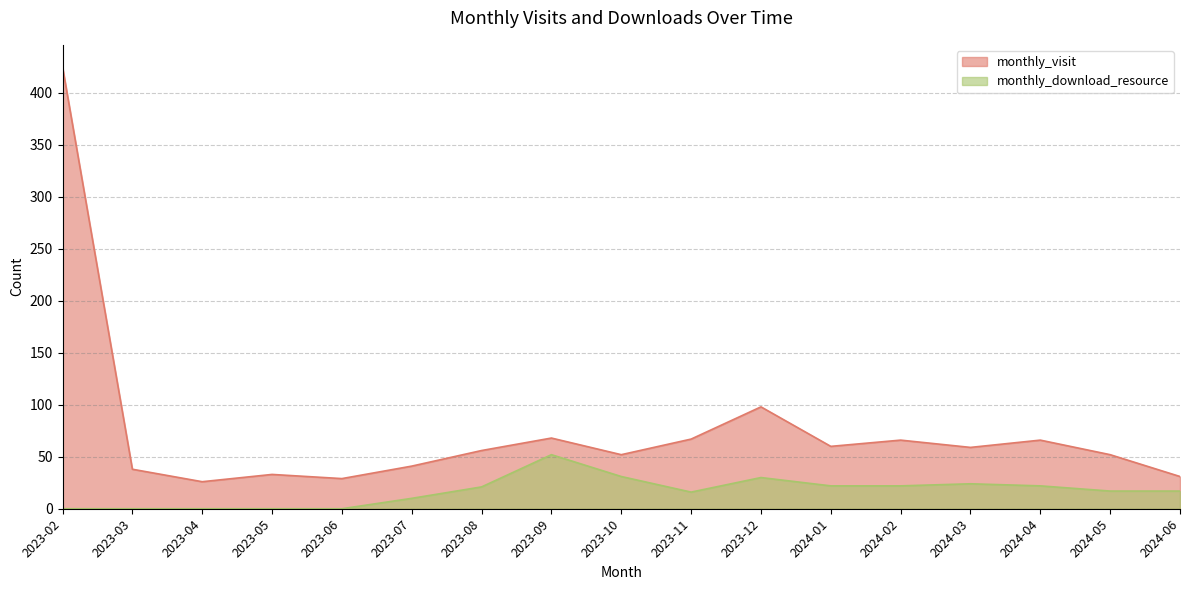

What is the sum of all monthly_visit values?

1267